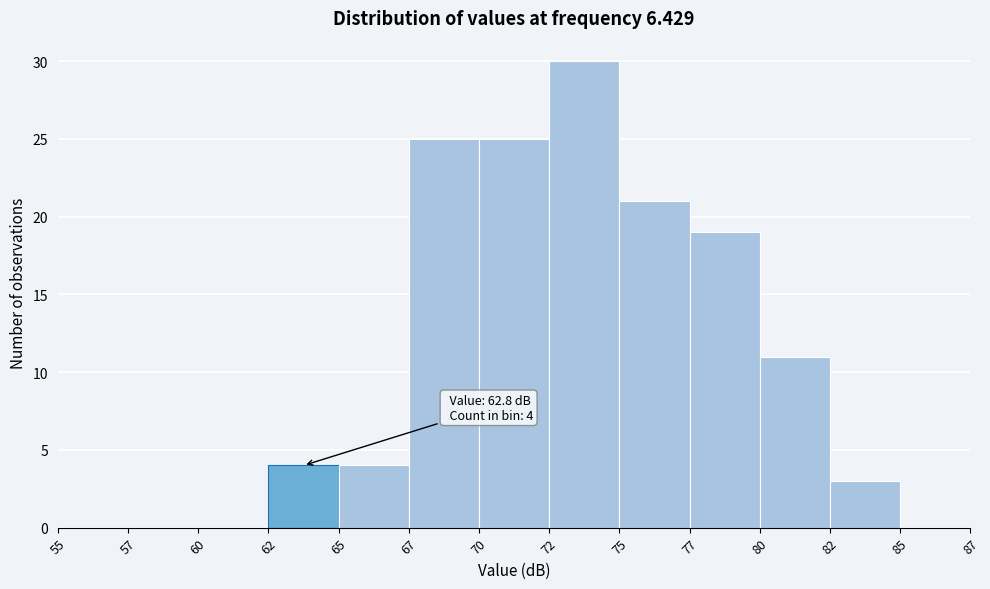

Reading right to left, list all the values displayed in this chart.

85=0	82=3	80=11	77=19	75=21	72=30	70=25	67=25	65=4	62=4	60=0	57=0	55=0